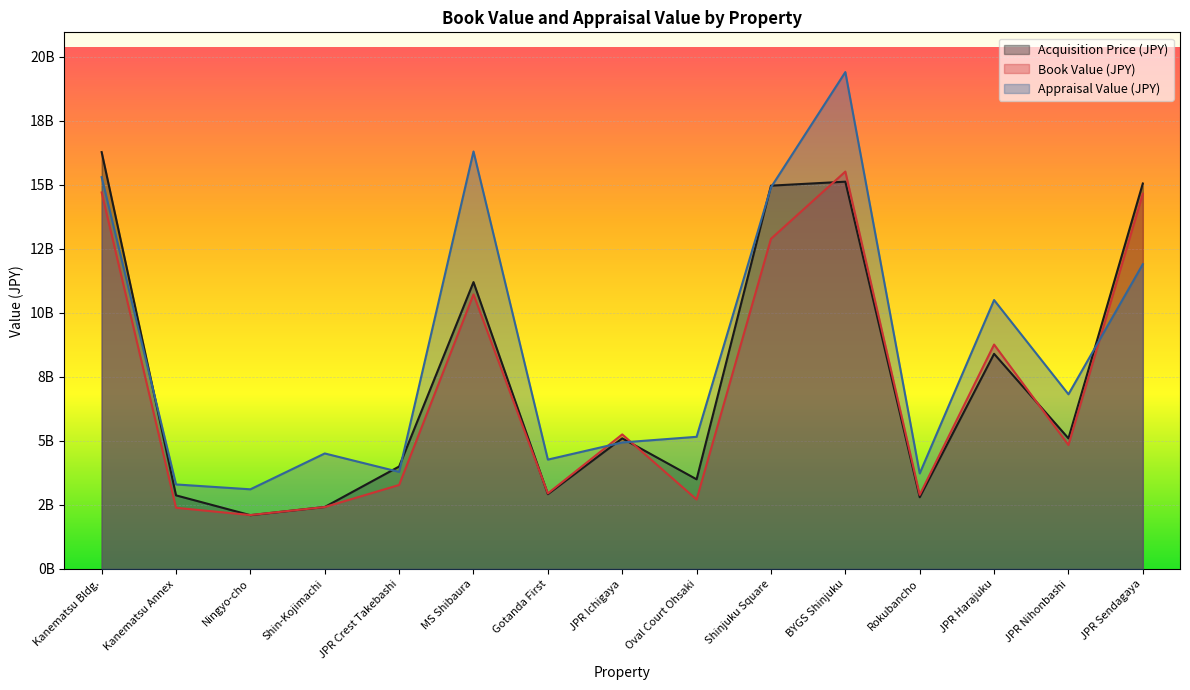

What position from the right is Rokubancho?

4